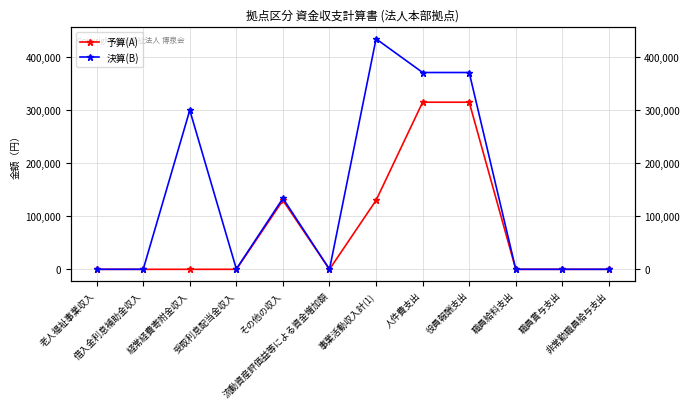

Reading left to right, what are all the values shown in this chart?

予算(A): 0	0	0	0	130000	0	130000	315000	315000	0	0	0
決算(B): 0	0	300000	576	133864	0	434440	371000	371000	0	0	0